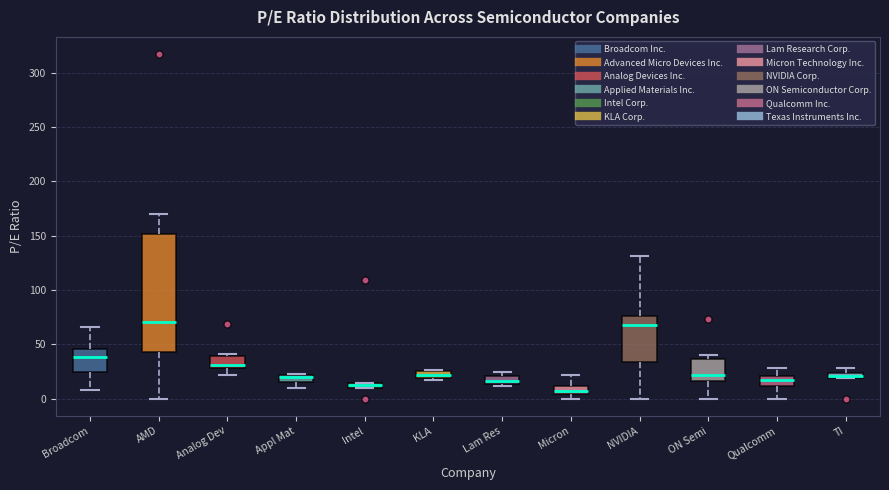

Comparing the boxes themselves (not the whiskers), which one is the tallest?

AMD